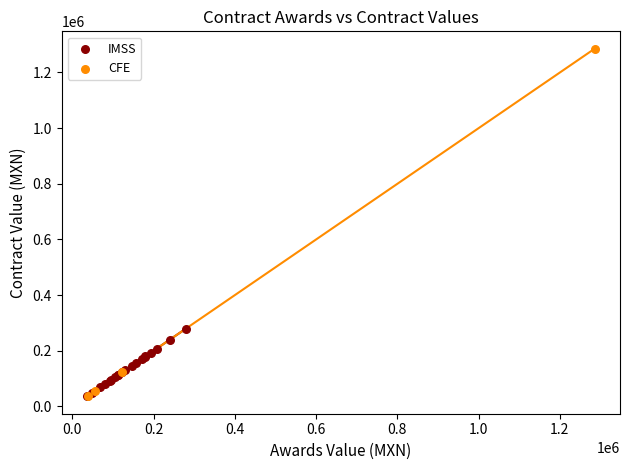

Which series contains the highest Y value?

CFE